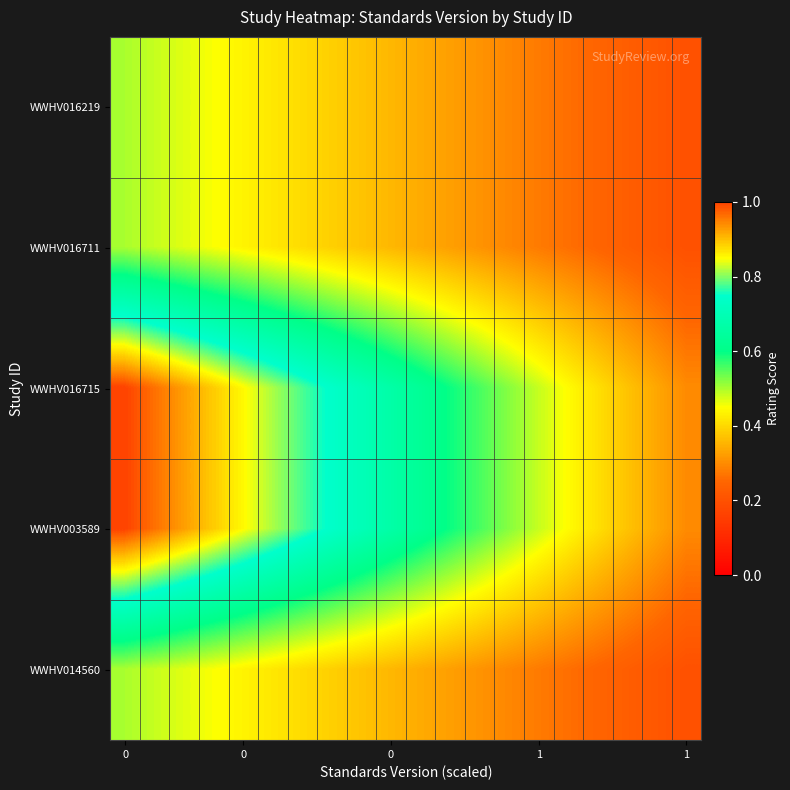

Reading left to right, transcribe all the data shown in this chart.

WWHV016219: 0.5	0.5	0.5	0.5	0.4	0.4	0.4	0.4	0.4	0.4	0.3	0.3	0.3	0.3	0.3	0.3	0.2	0.2	0.2	0.2
WWHV016711: 0.5	0.5	0.5	0.5	0.4	0.4	0.4	0.4	0.4	0.4	0.3	0.3	0.3	0.3	0.3	0.3	0.2	0.2	0.2	0.2
WWHV016715: 1.0	1.0	0.9	0.9	0.9	0.8	0.8	0.7	0.7	0.7	0.6	0.6	0.6	0.5	0.5	0.4	0.4	0.4	0.3	0.3
WWHV003589: 1.0	1.0	0.9	0.9	0.9	0.8	0.8	0.7	0.7	0.7	0.6	0.6	0.6	0.5	0.5	0.4	0.4	0.4	0.3	0.3
WWHV014560: 0.5	0.5	0.5	0.5	0.4	0.4	0.4	0.4	0.4	0.4	0.3	0.3	0.3	0.3	0.3	0.3	0.2	0.2	0.2	0.2